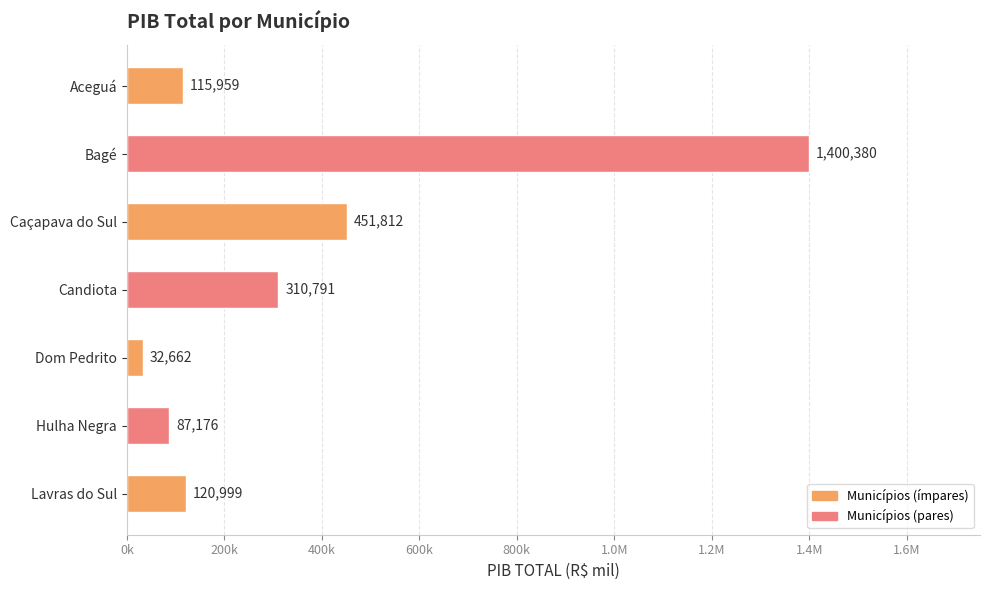

How many values exceed 120999?

4